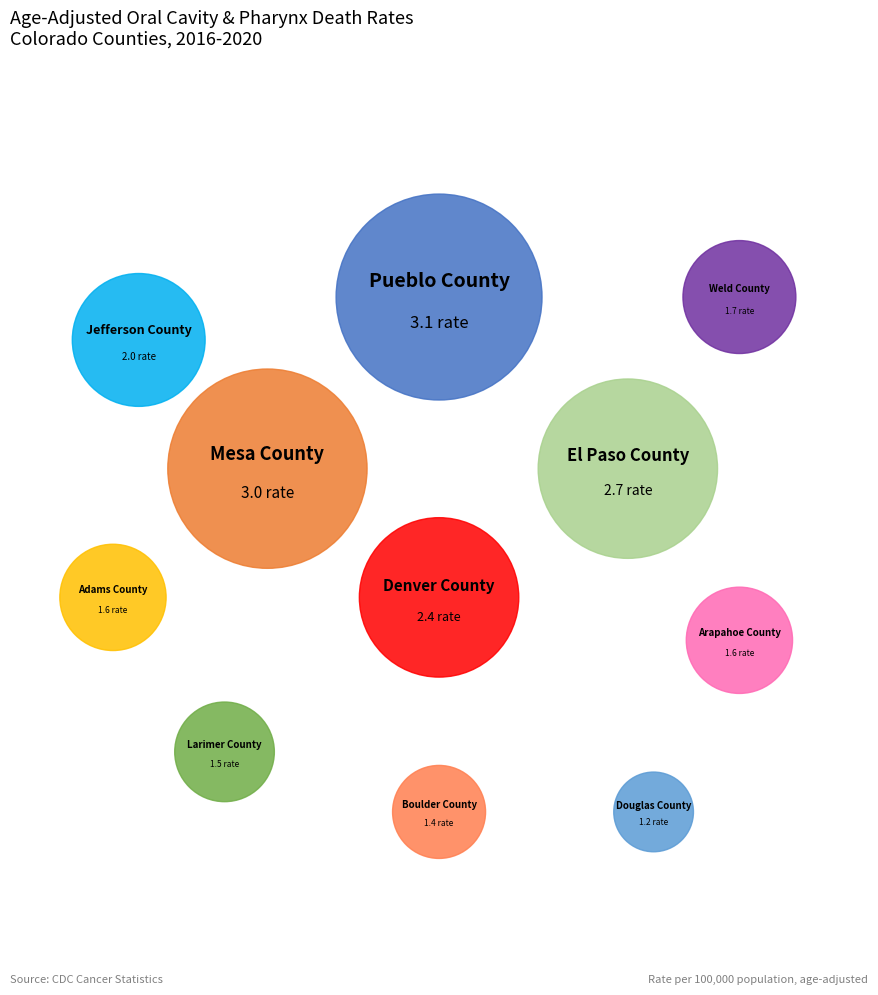

How many slices are in this pie chart?

11